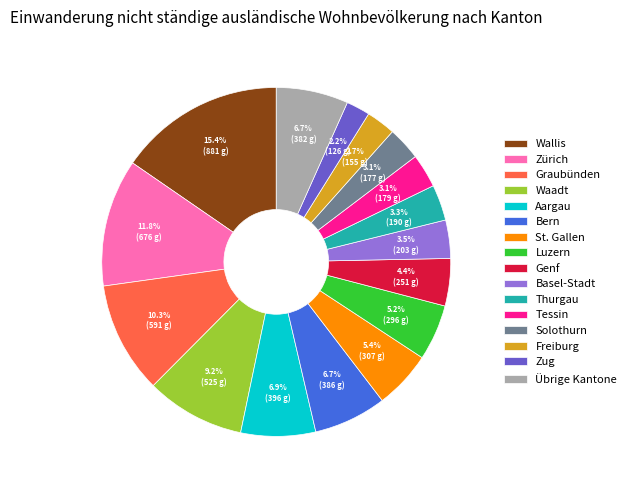

To the nearest percent, what portion does Wallis represent?

15%